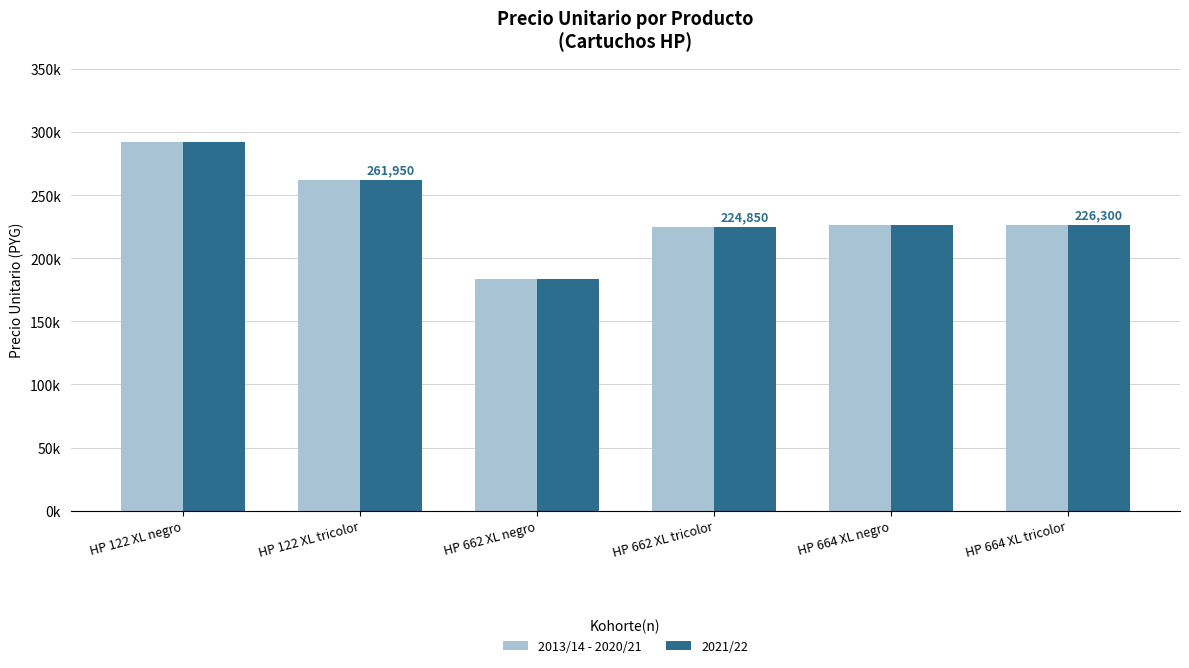

At which label does 2021/22 first exceed 226300?

HP 122 XL negro